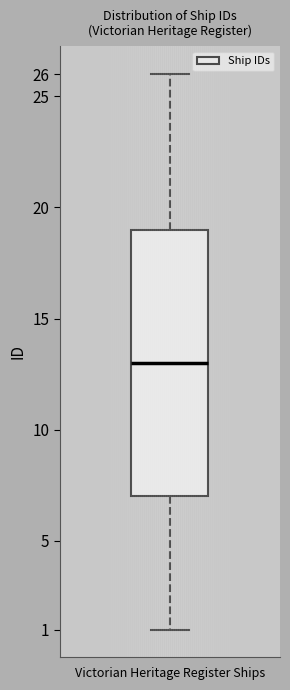

Read this box plot against the y-axis: the position of the median line, the range covered by the box, and the ends of both whiskers. The values are not printed on the chart, so give them approximately, as read against the axis.

median 13, box 7 to 19, whiskers 1 to 26